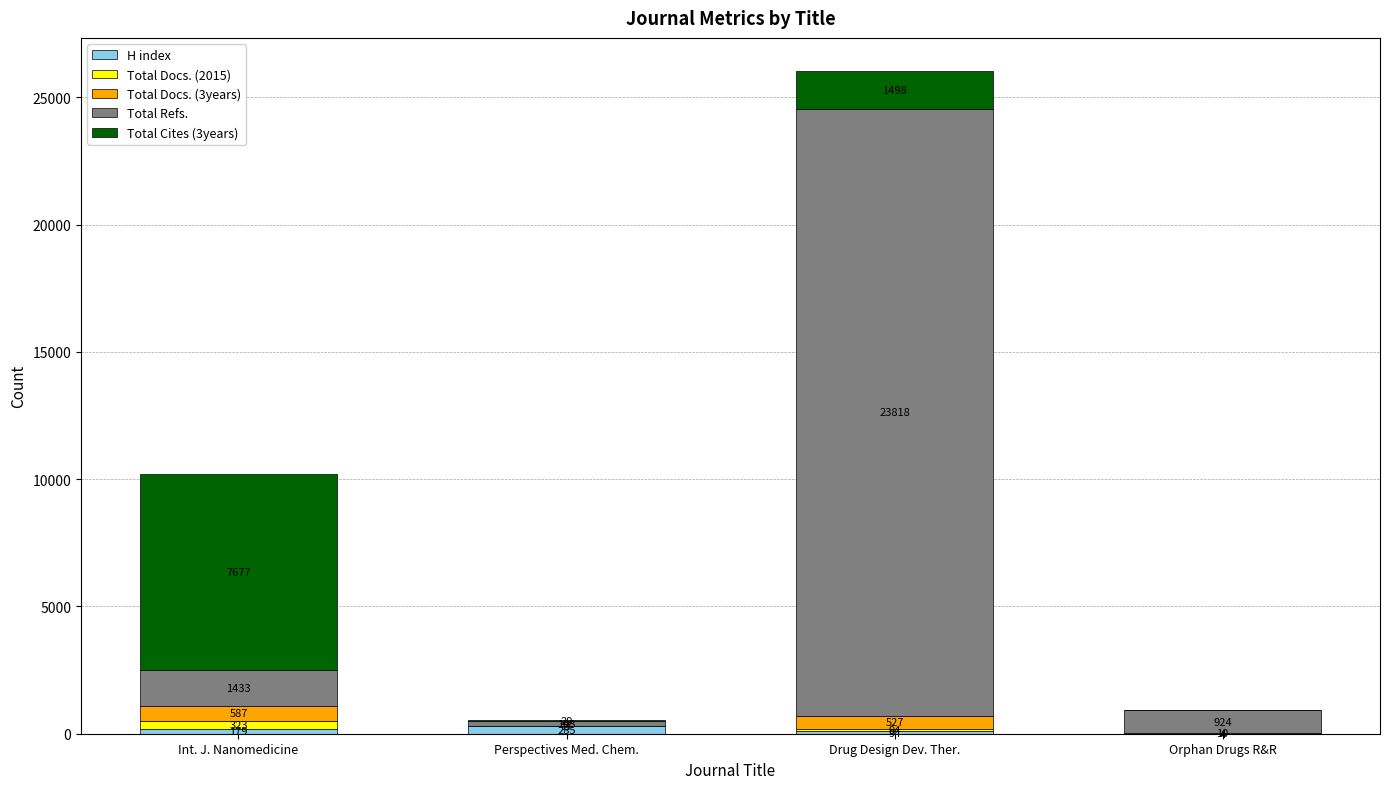

Reading left to right, transcribe the values for H index.

Int. J. Nanomedicine=179	Perspectives Med. Chem.=285	Drug Design Dev. Ther.=94	Orphan Drugs R&R=4